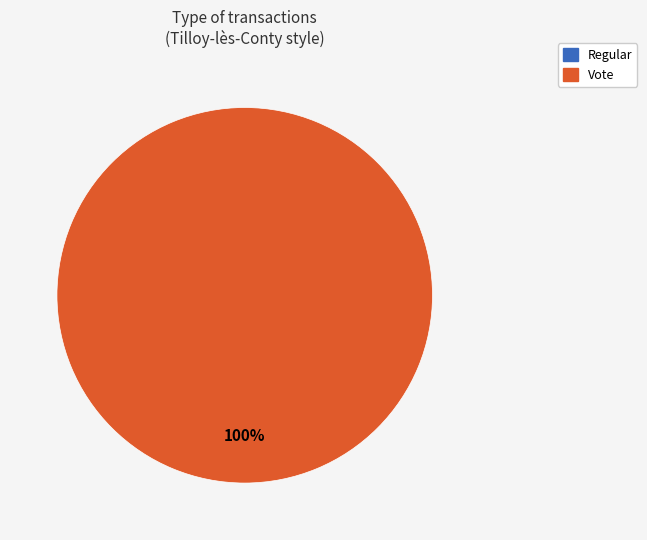

To the nearest percent, what is the difference between the largest and smallest slice percentages?

100%